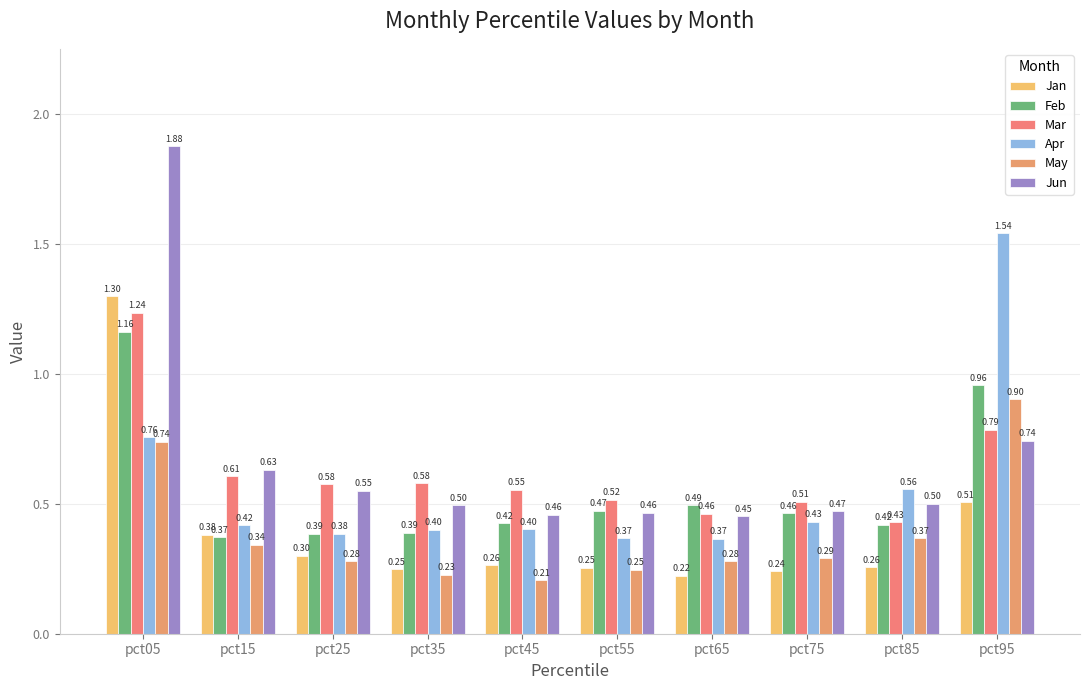

Reading left to right, list all the values displayed in this chart.

Jan: pct05=1.3	pct15=0.4	pct25=0.3	pct35=0.2	pct45=0.3	pct55=0.3	pct65=0.2	pct75=0.2	pct85=0.3	pct95=0.5
Feb: pct05=1.2	pct15=0.4	pct25=0.4	pct35=0.4	pct45=0.4	pct55=0.5	pct65=0.5	pct75=0.5	pct85=0.4	pct95=1.0
Mar: pct05=1.2	pct15=0.6	pct25=0.6	pct35=0.6	pct45=0.6	pct55=0.5	pct65=0.5	pct75=0.5	pct85=0.4	pct95=0.8
Apr: pct05=0.8	pct15=0.4	pct25=0.4	pct35=0.4	pct45=0.4	pct55=0.4	pct65=0.4	pct75=0.4	pct85=0.6	pct95=1.5
May: pct05=0.7	pct15=0.3	pct25=0.3	pct35=0.2	pct45=0.2	pct55=0.2	pct65=0.3	pct75=0.3	pct85=0.4	pct95=0.9
Jun: pct05=1.9	pct15=0.6	pct25=0.6	pct35=0.5	pct45=0.5	pct55=0.5	pct65=0.5	pct75=0.5	pct85=0.5	pct95=0.7